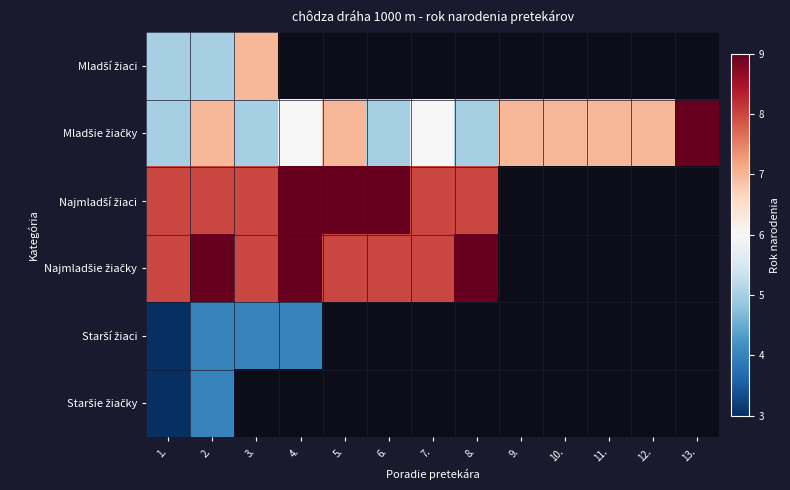

How many values in the Mladšie žiačky series are below 7?

6